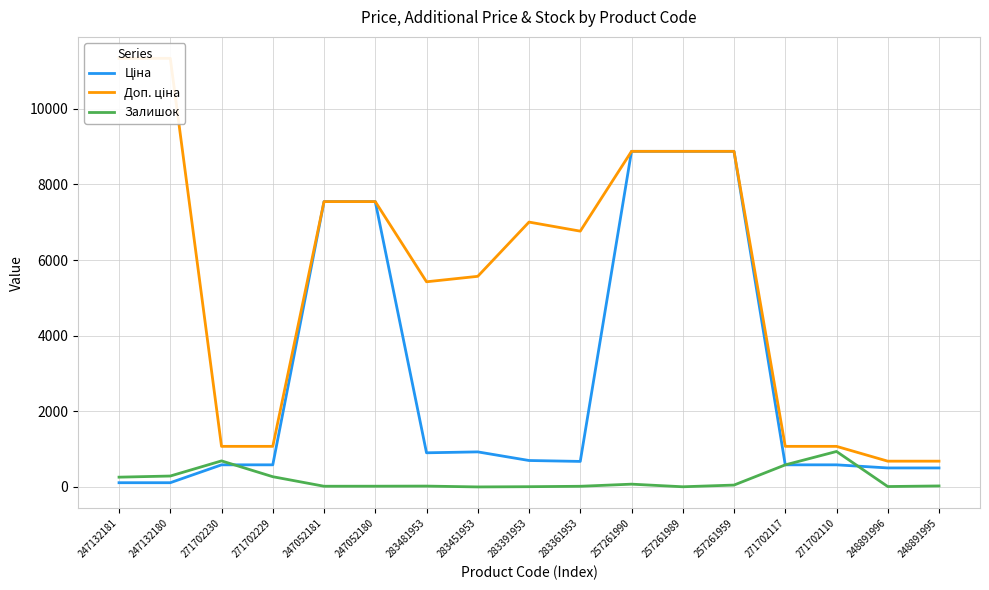

What is the highest value of the Ціна series?

8874.6